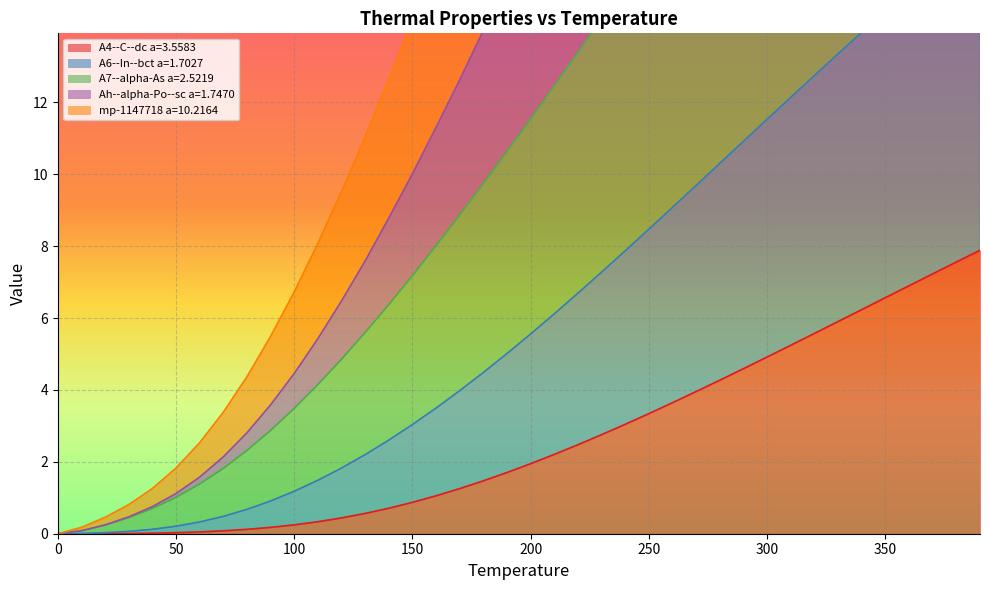

What is the highest value of the A4--C--dc a=3.5583 series?

7.9